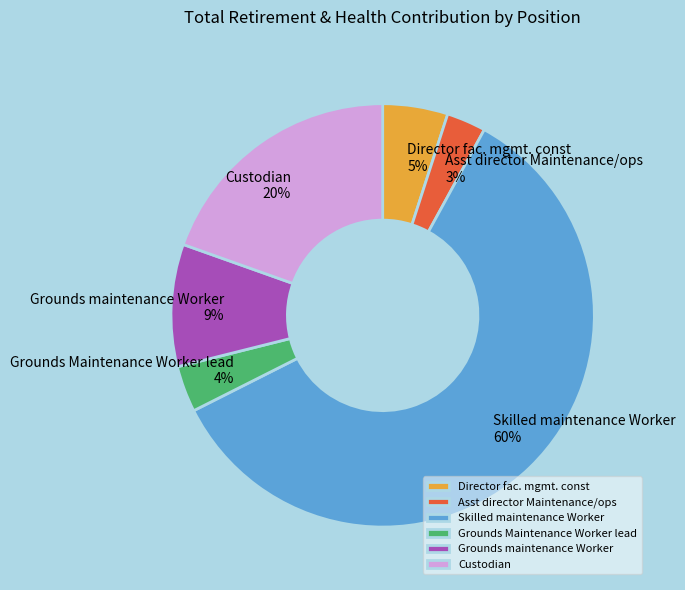

What is the smallest slice in the pie chart?

Asst director Maintenance/ops